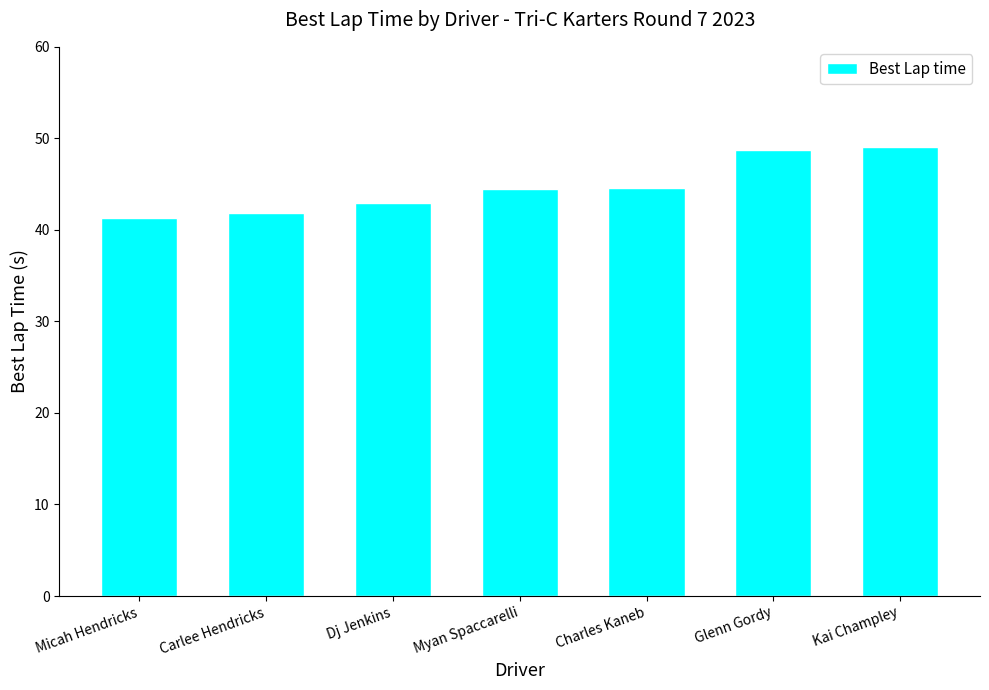

What value does the data have at Myan Spaccarelli?

44.5